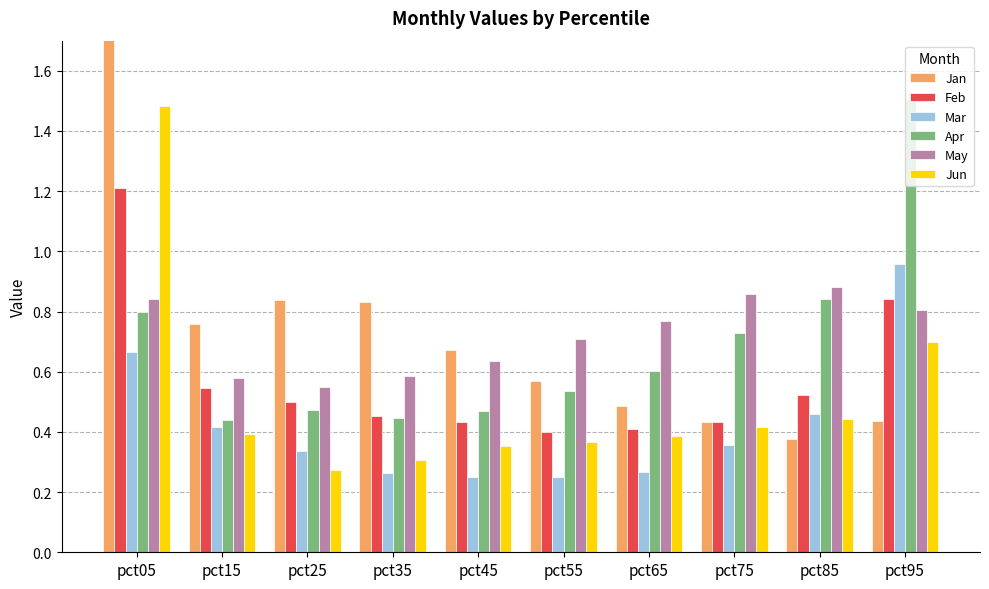

At how many categories does at least one series exceed 0?

10